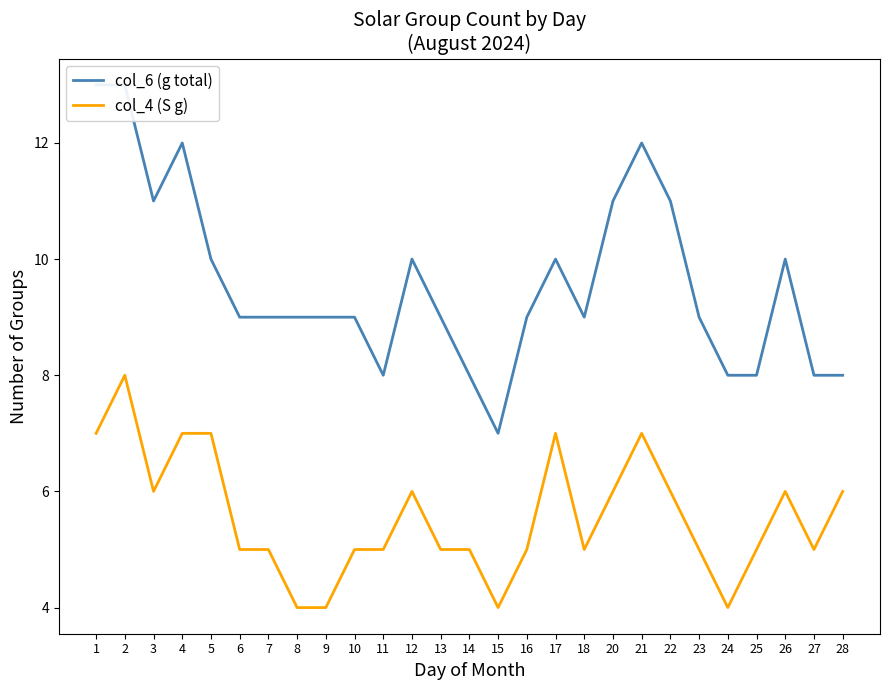

Where is col_4 (S g) nearest to the value 6?

3